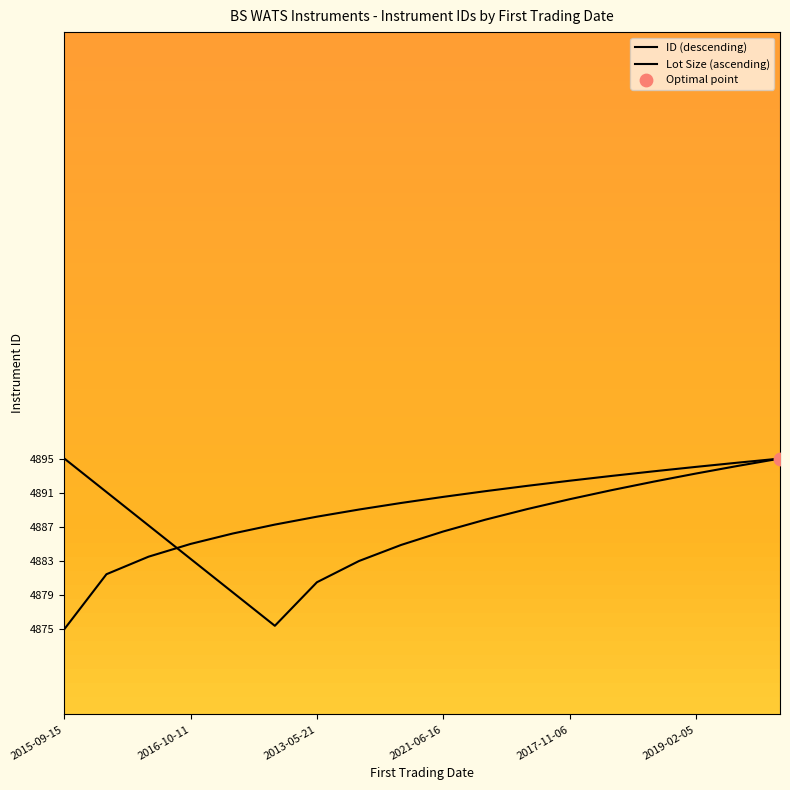

What are all the series names shown in the legend?

ID (descending), Lot Size (ascending)